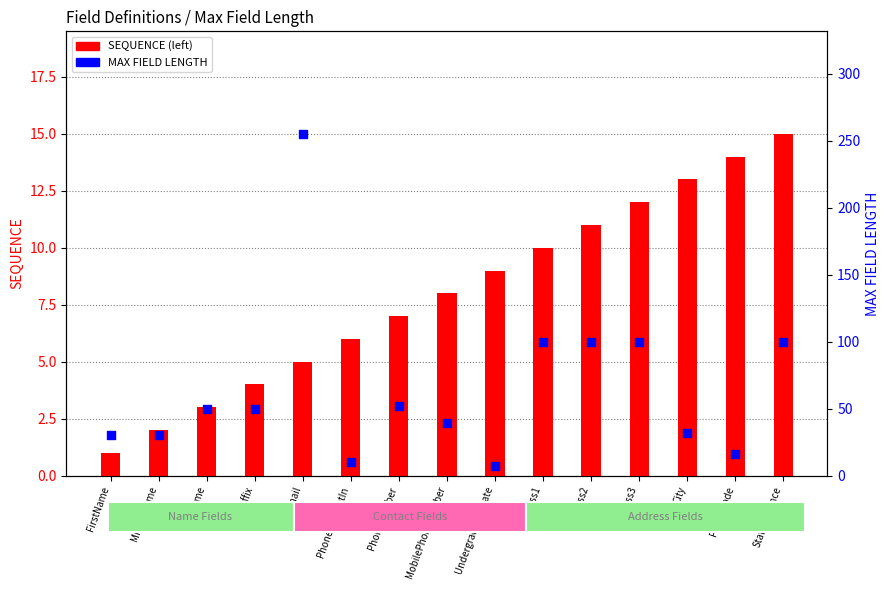

What is the total value across all series at LastName?

53